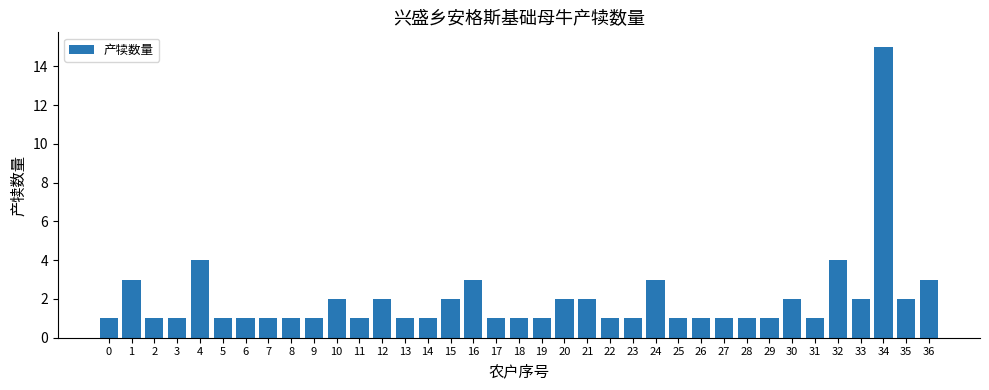

Reading left to right, transcribe all the data shown in this chart.

0=1	1=3	2=1	3=1	4=4	5=1	6=1	7=1	8=1	9=1	10=2	11=1	12=2	13=1	14=1	15=2	16=3	17=1	18=1	19=1	20=2	21=2	22=1	23=1	24=3	25=1	26=1	27=1	28=1	29=1	30=2	31=1	32=4	33=2	34=15	35=2	36=3